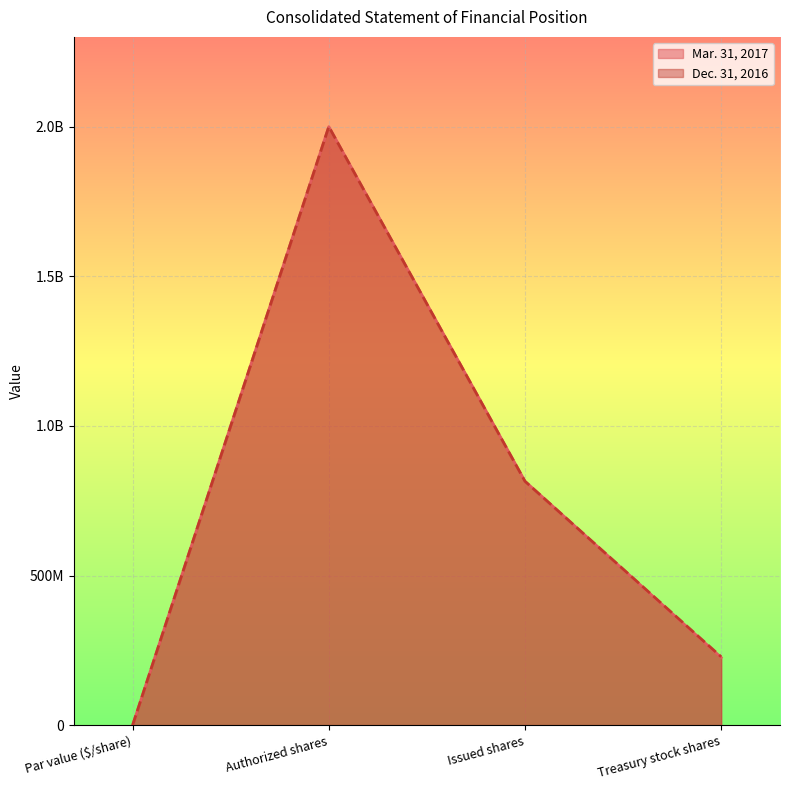

The value of Mar. 31, 2017 at Treasury stock shares is 225804316. True or false?

True